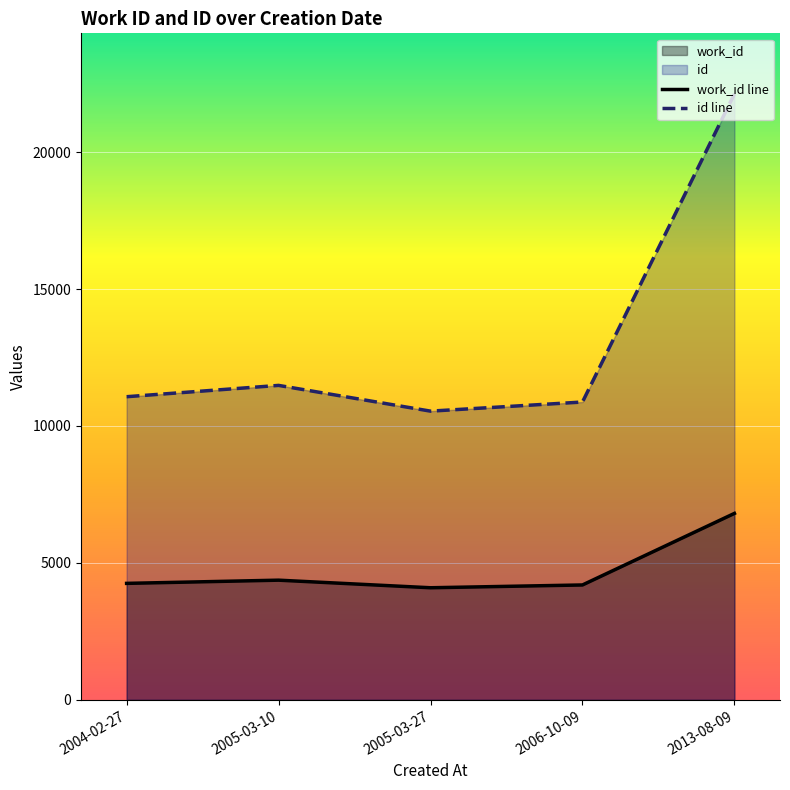

How many data points in work_id line are less than 4253?

2